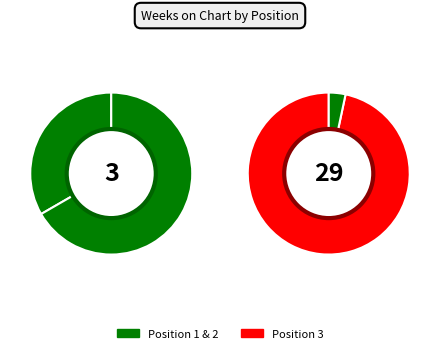

Which slice is the largest?

3